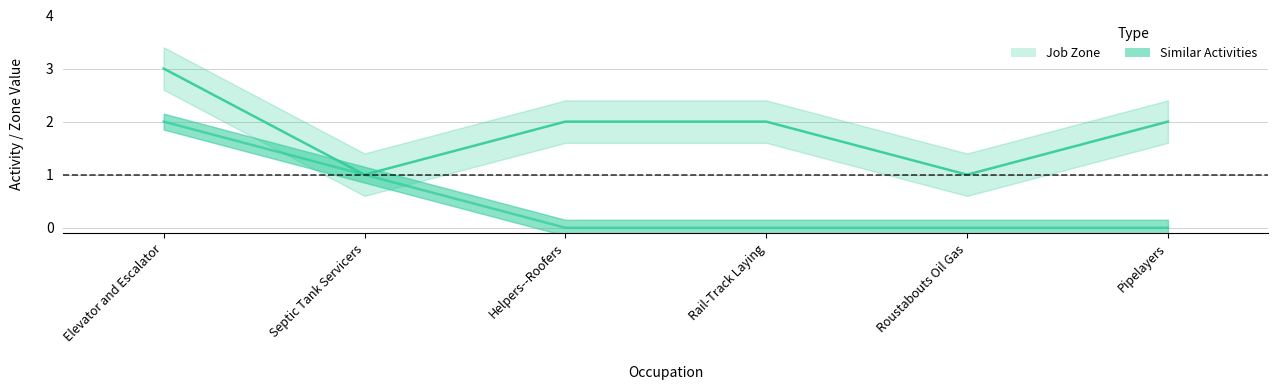

What is the difference between the highest and lowest values at Helpers--Roofers?

2